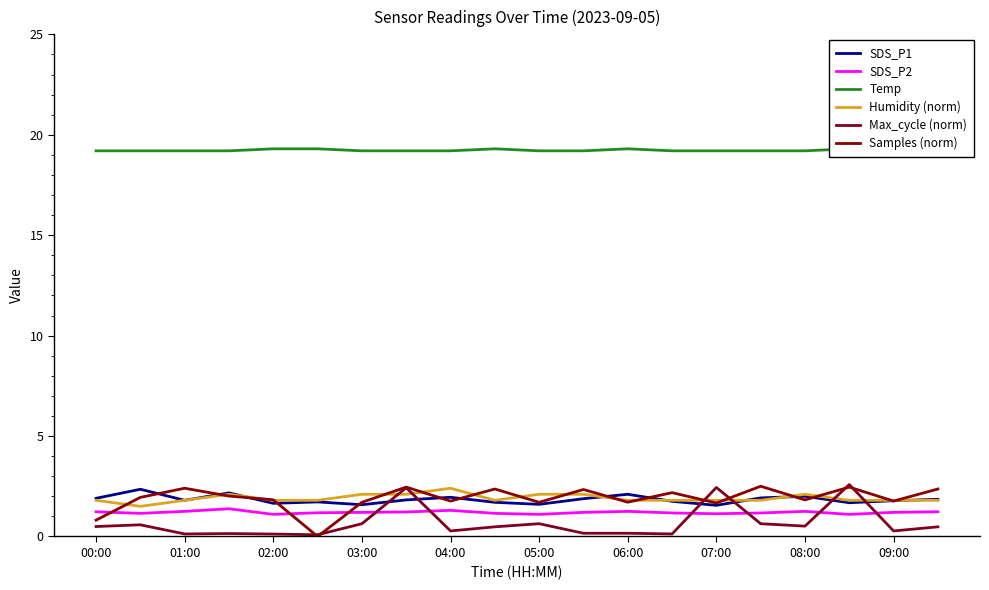

What is the value of the Samples (norm) point at the 1st from the left?

0.8